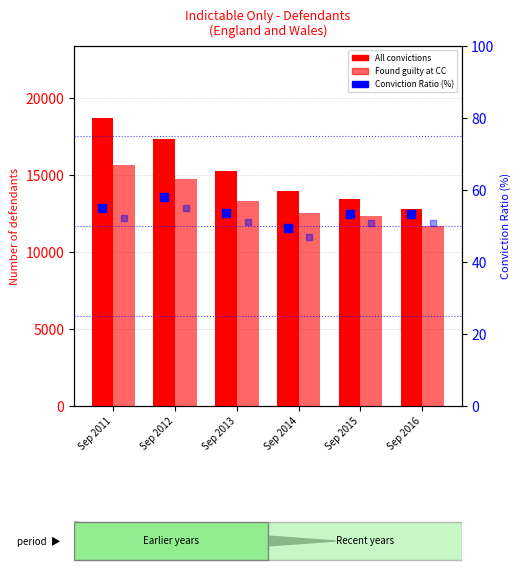

Is the value of All convictions at Sep 2011 greater than the value of Conv. Ratio (CC) at Sep 2012?

Yes